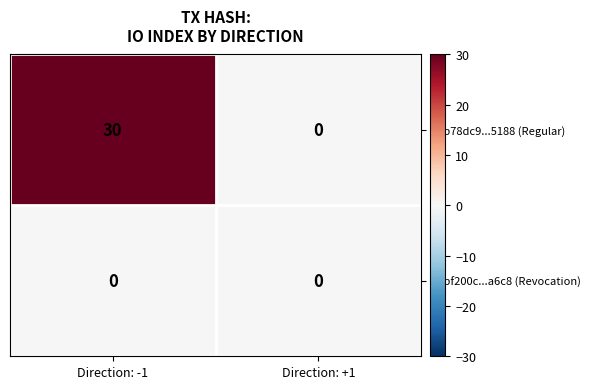

Which series changed the most between Direction: -1 and Direction: +1?

41b78dc9...5188 (Regular)